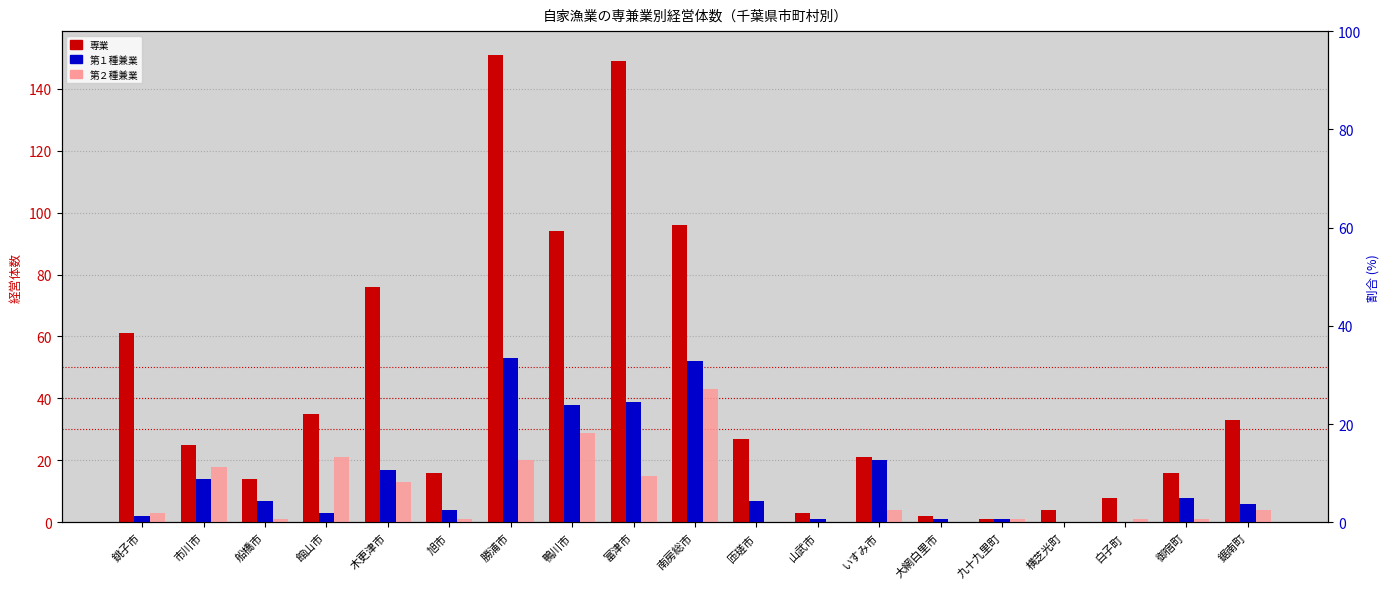

What is the difference between the maximum and second lowest values in the 第１種兼業 series?

53